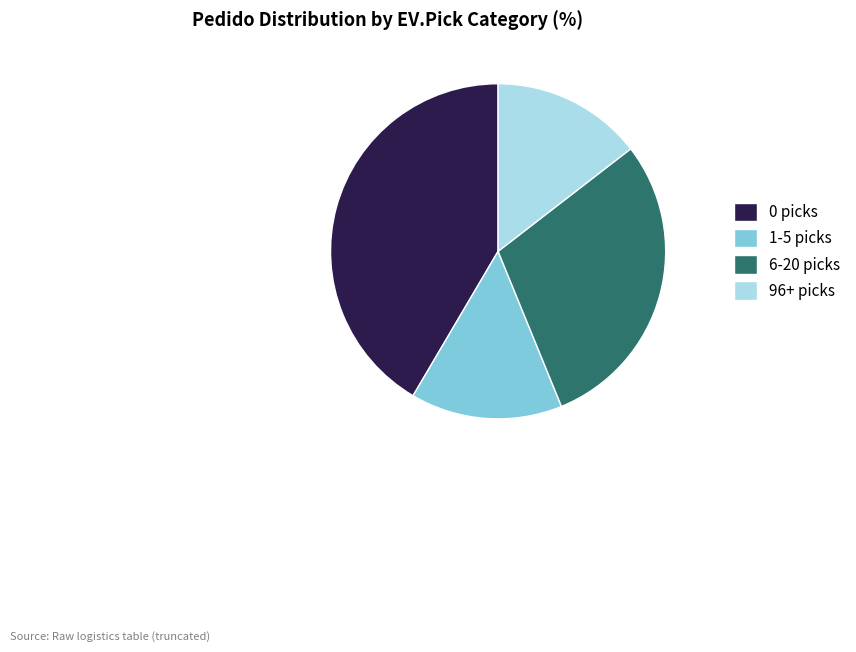

Which has a higher value, 1-5 picks or 0 picks?

0 picks